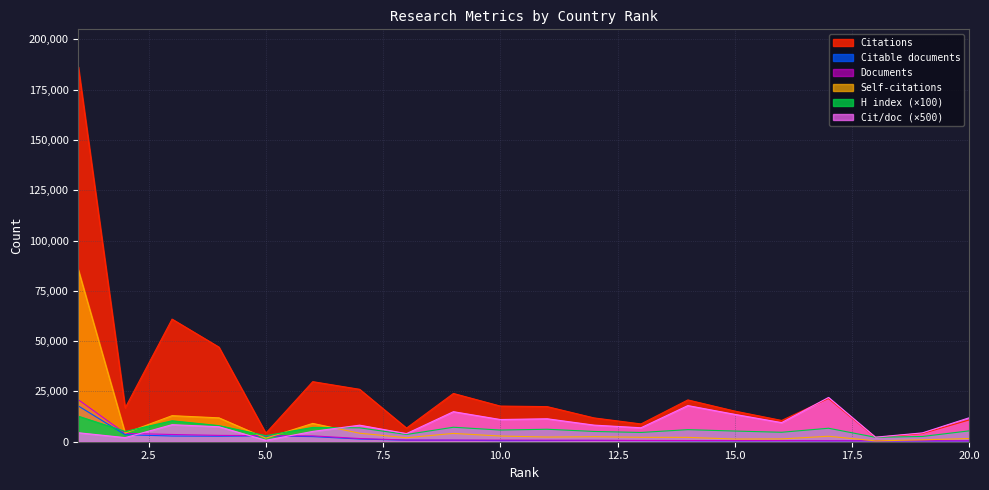

How many times do H index and Citations per document cross each other?

1